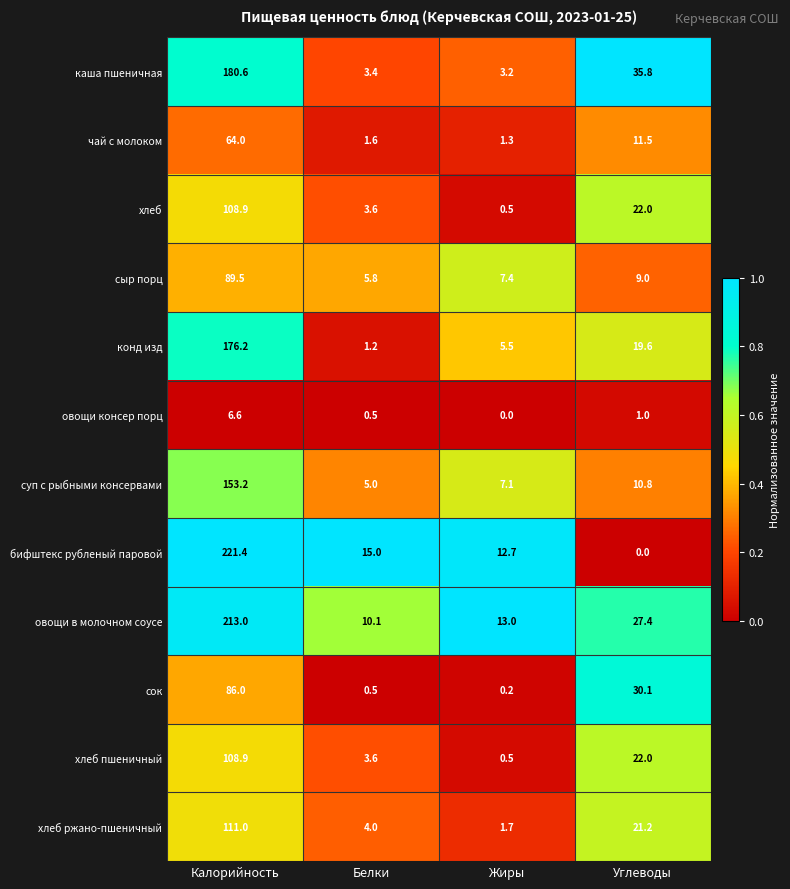

The value of чай с молоком at Жиры is 1.3. True or false?

True